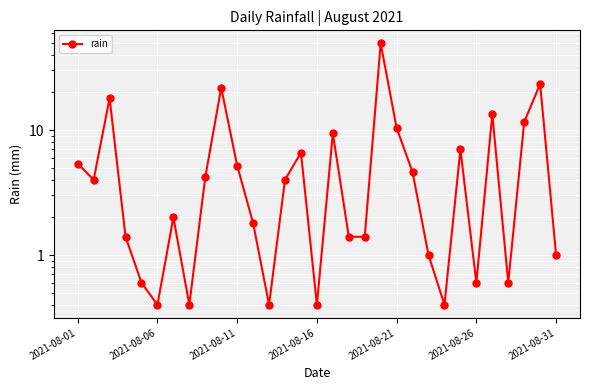

What is the value of the 20th point from the left?

49.4